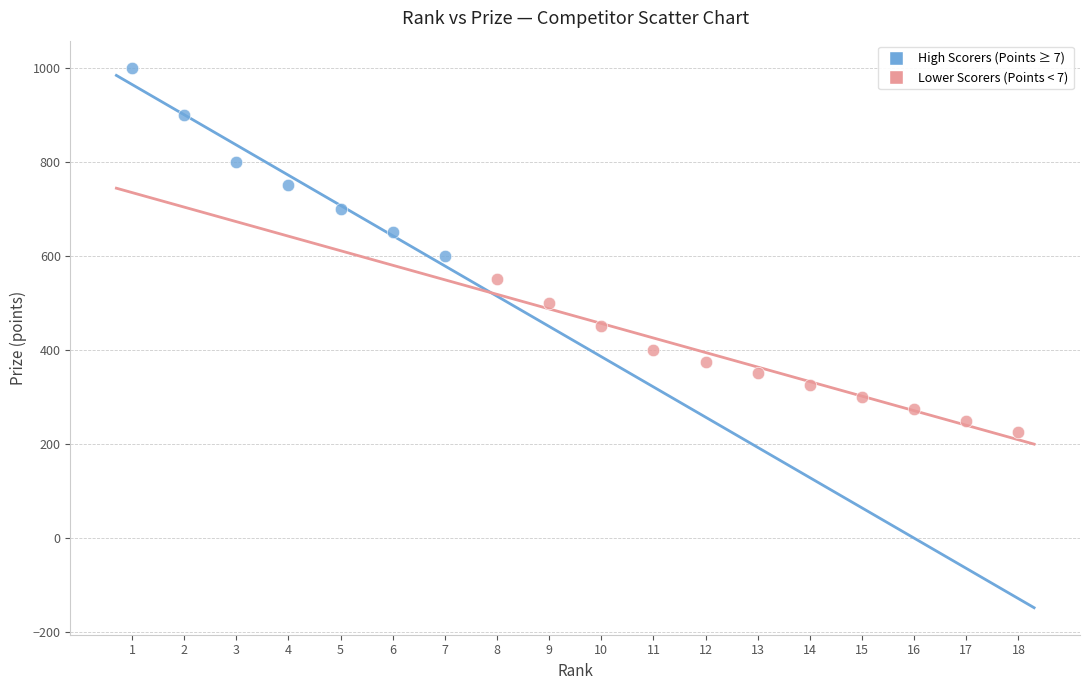

Which series contains the lowest Y value?

Lower Scorers (Points < 7)